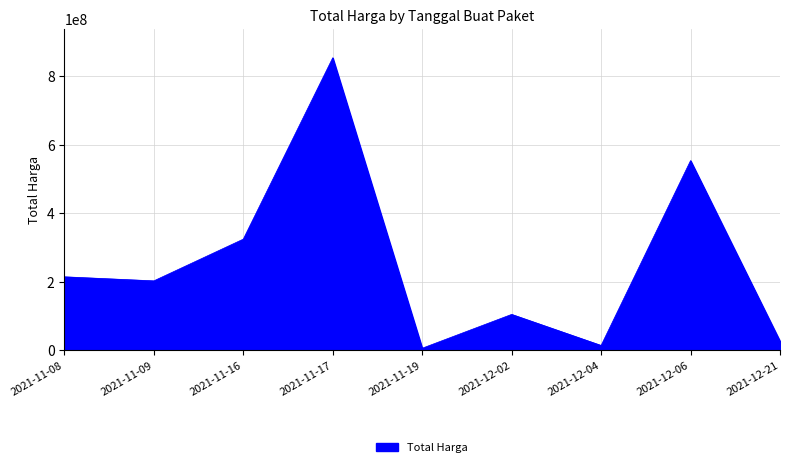

Where is the first local minimum?

2021-11-09